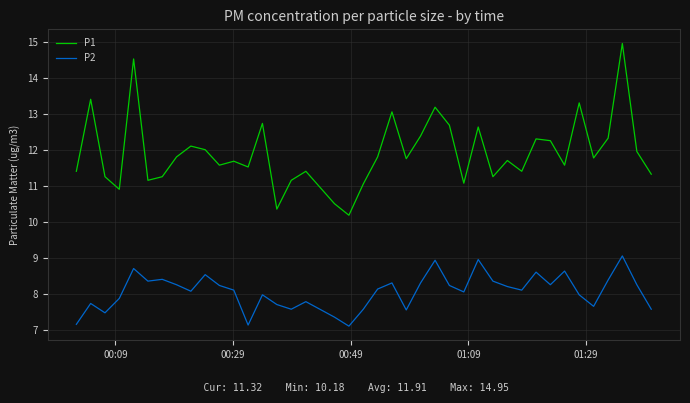

What is the smallest value displayed?

7.1